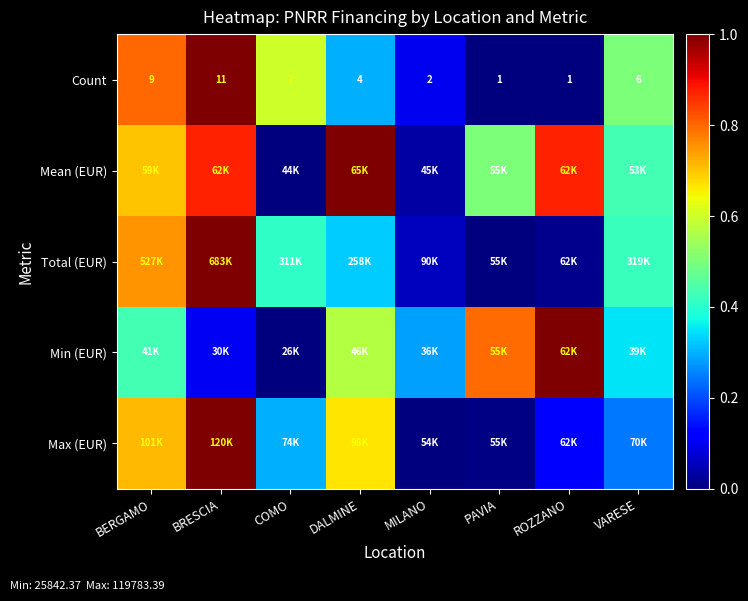

Count the Count values in the range 0 to 1.

8